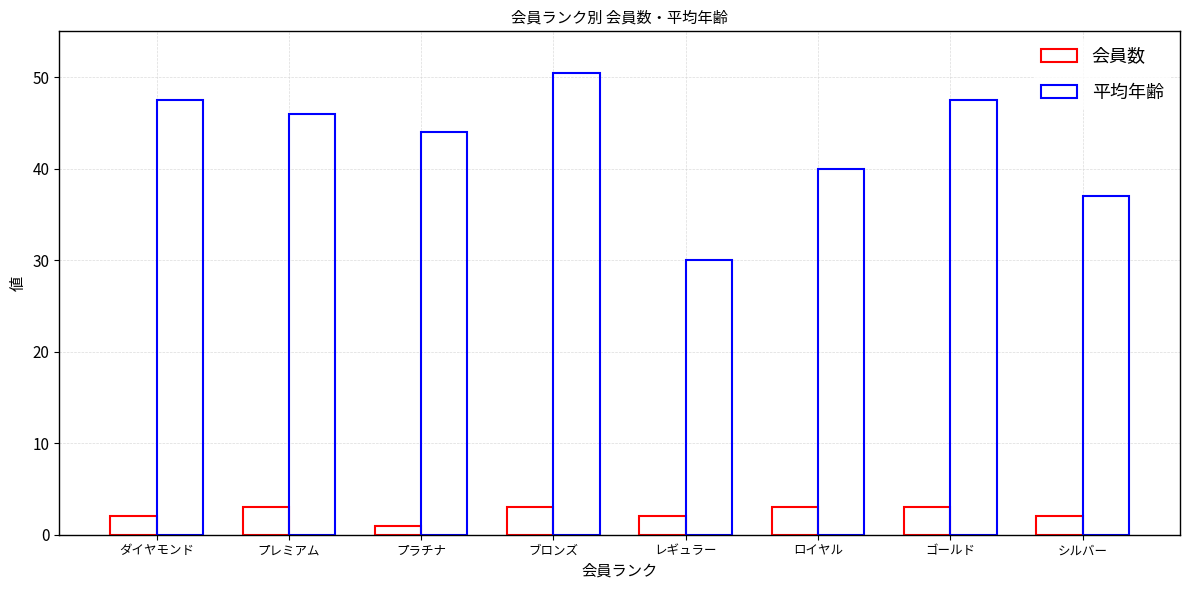

How many bars are there in each group?

2